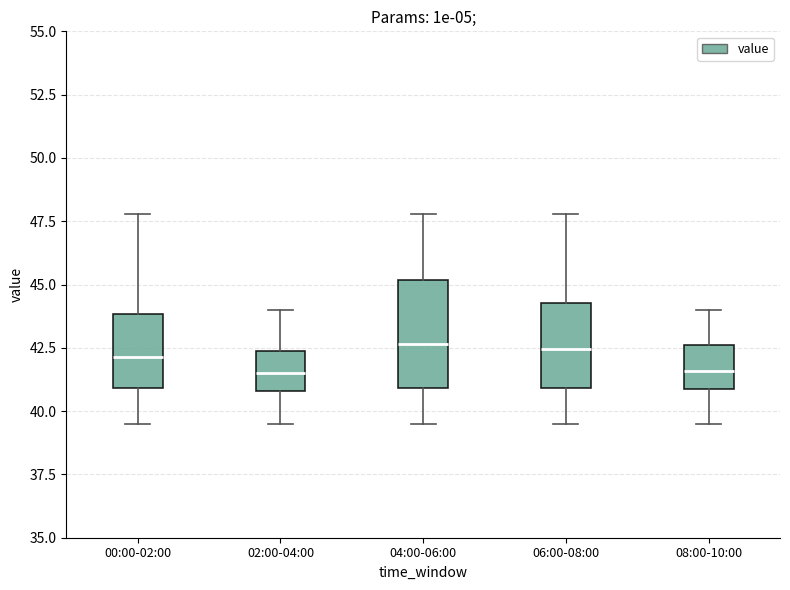

Comparing the boxes themselves (not the whiskers), which one is the tallest?

04:00-06:00